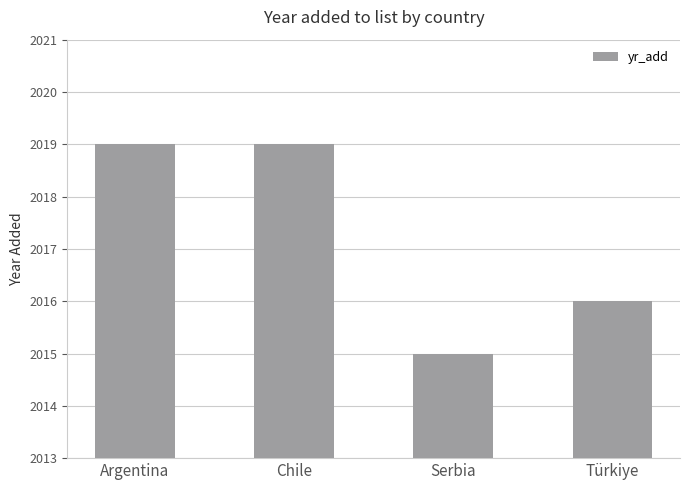

Reading left to right, list all the values displayed in this chart.

Argentina=2019	Chile=2019	Serbia=2015	Türkiye=2016